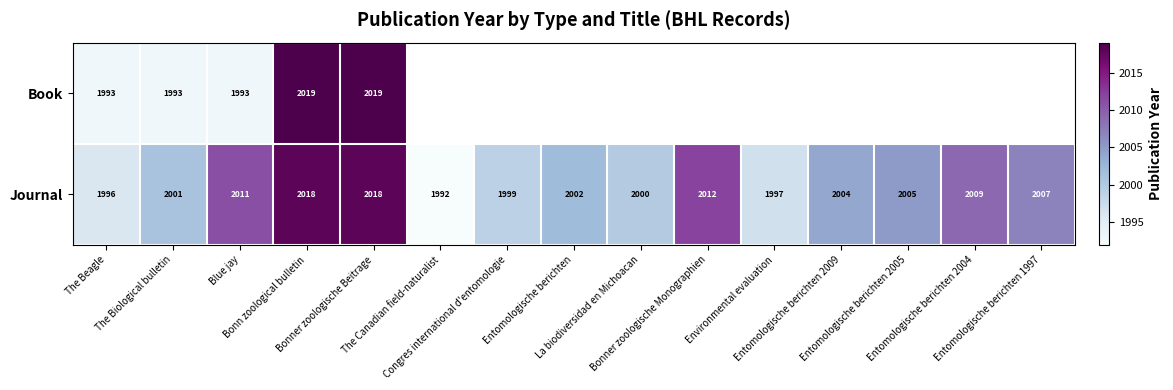

What is the lowest value of the Journal series?

1992